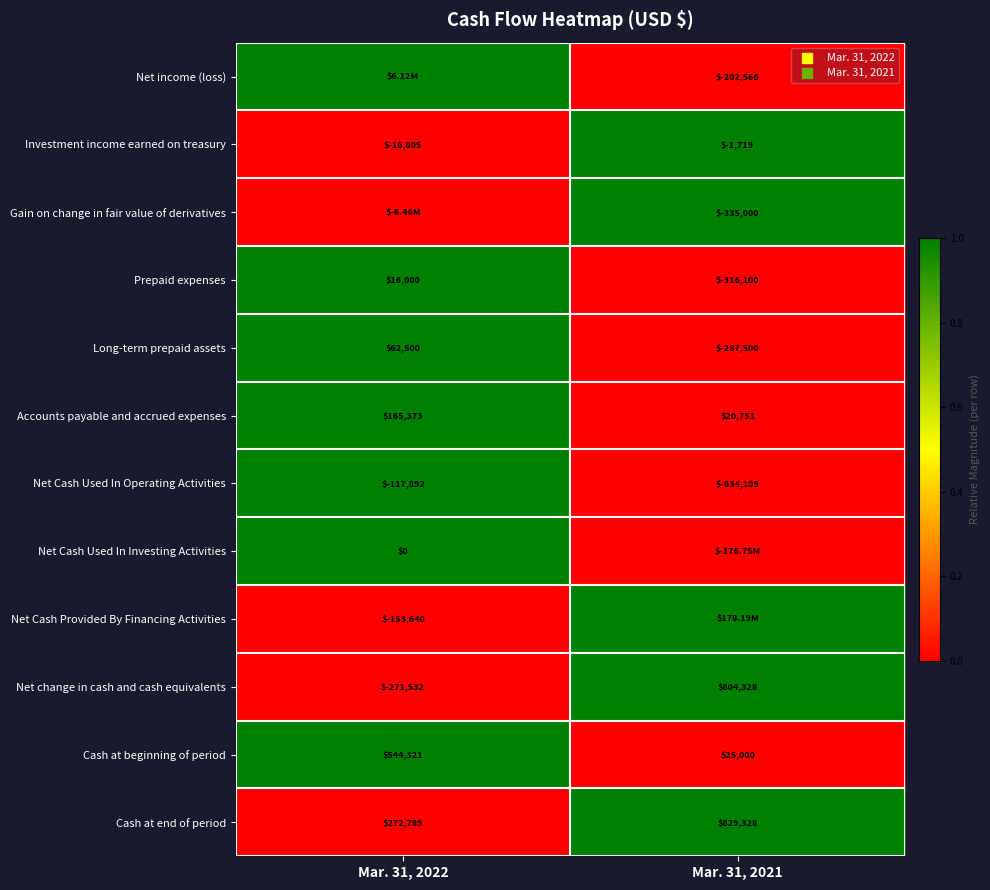

Is the value of Long-term prepaid assets at Mar. 31, 2022 greater than the value of Cash at end of period at Mar. 31, 2022?

No